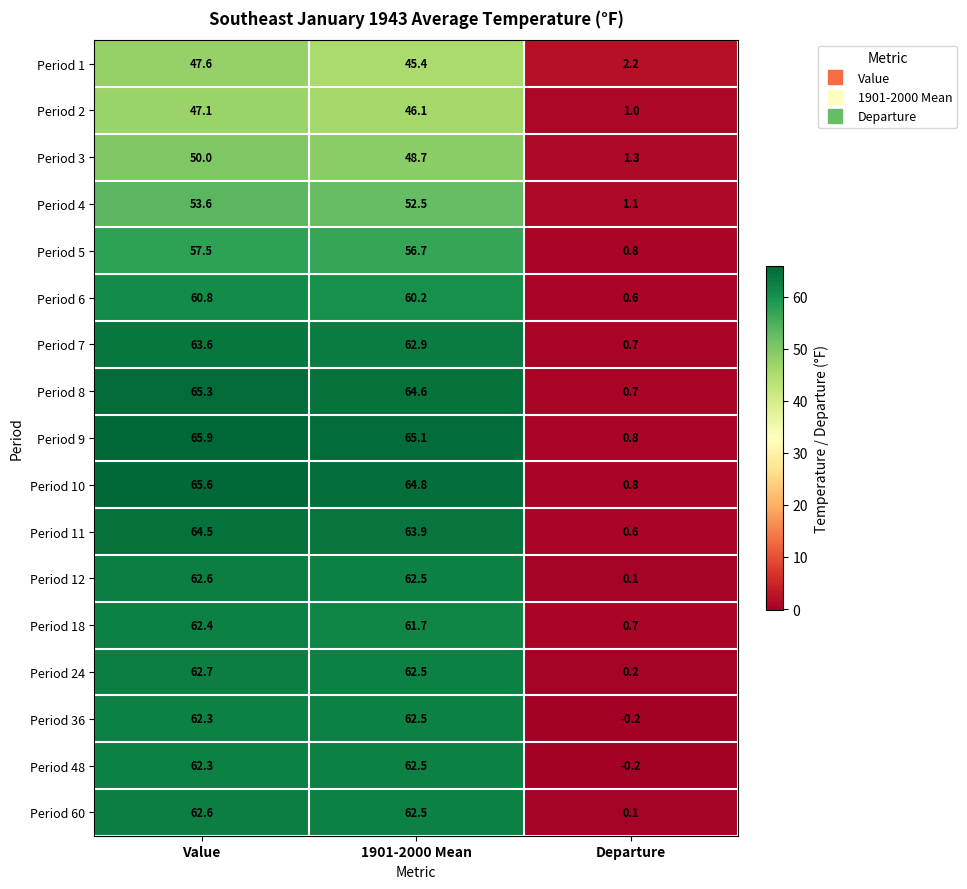

The value of Period 4 at Departure is 1.1. True or false?

True